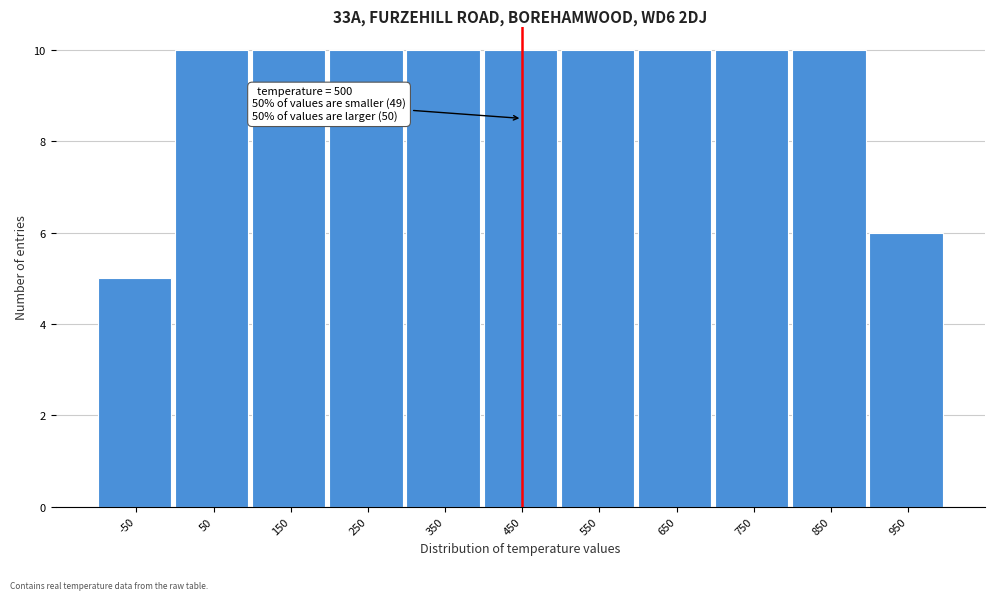

Reading left to right, list all the values displayed in this chart.

5	10	10	10	10	10	10	10	10	10	6